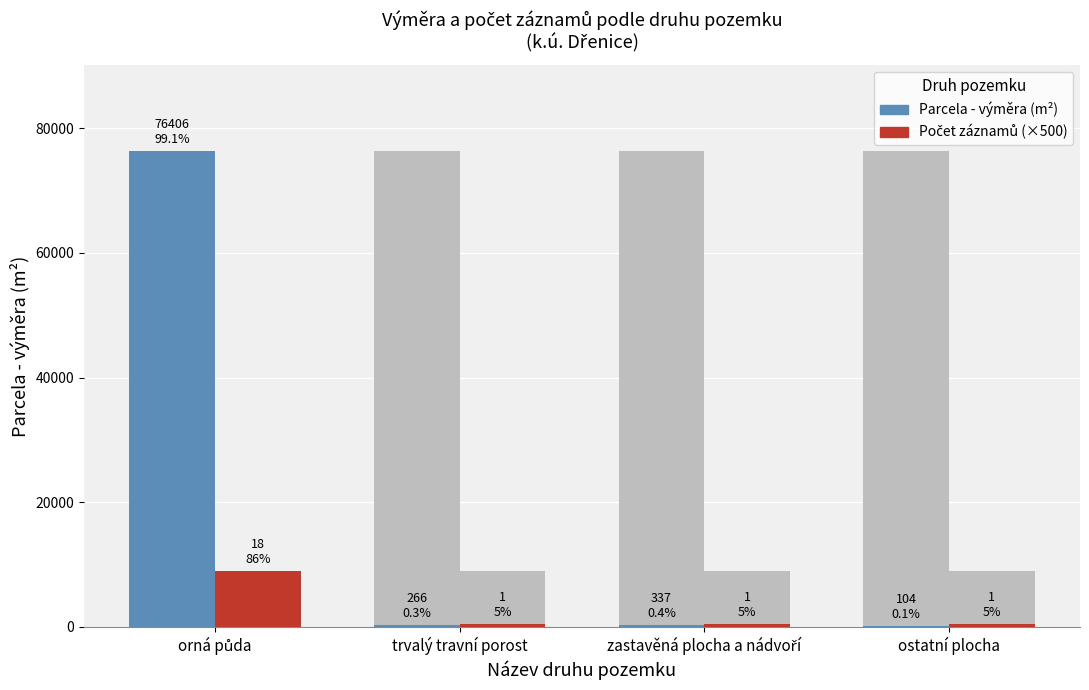

What is the label of the 2nd bar from the left?

trvalý travní porost